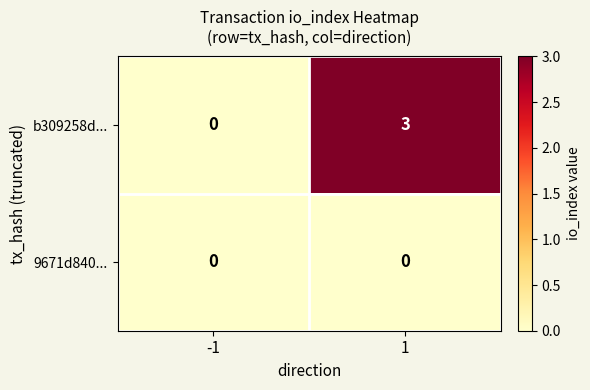

The value of b309258d... at 1 is 3. True or false?

True